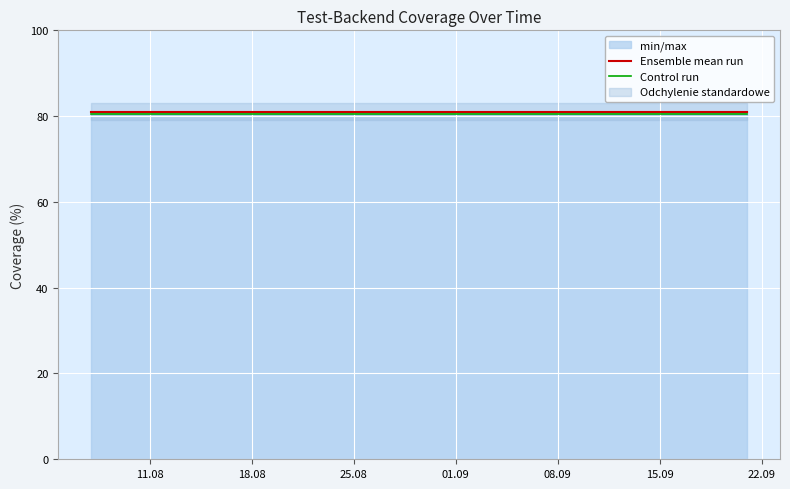

What is the value of the Control run point at the 4th from the left?

80.5